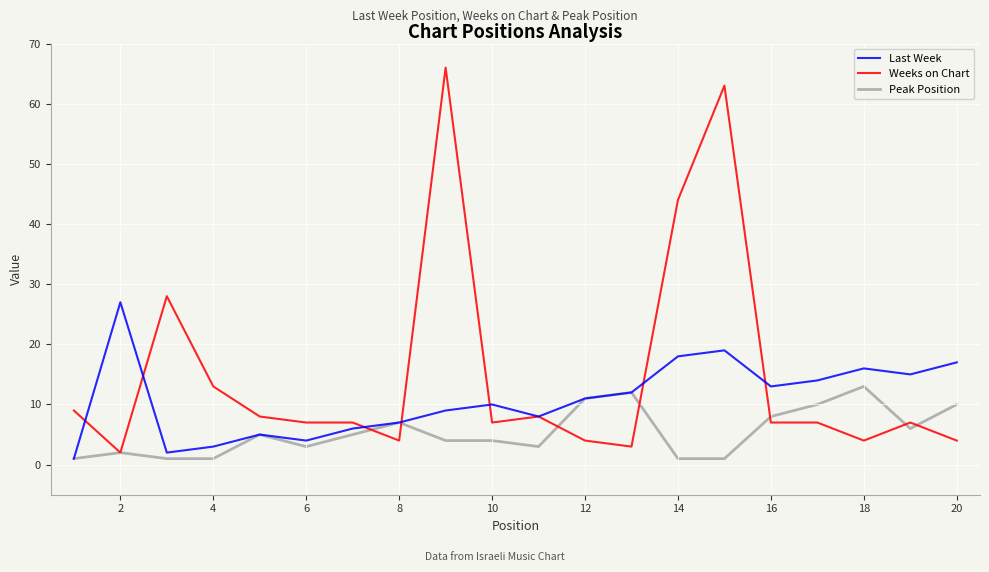

Rank the series by their maximum value, from lowest to highest.

Peak Position, Last Week, Weeks on Chart